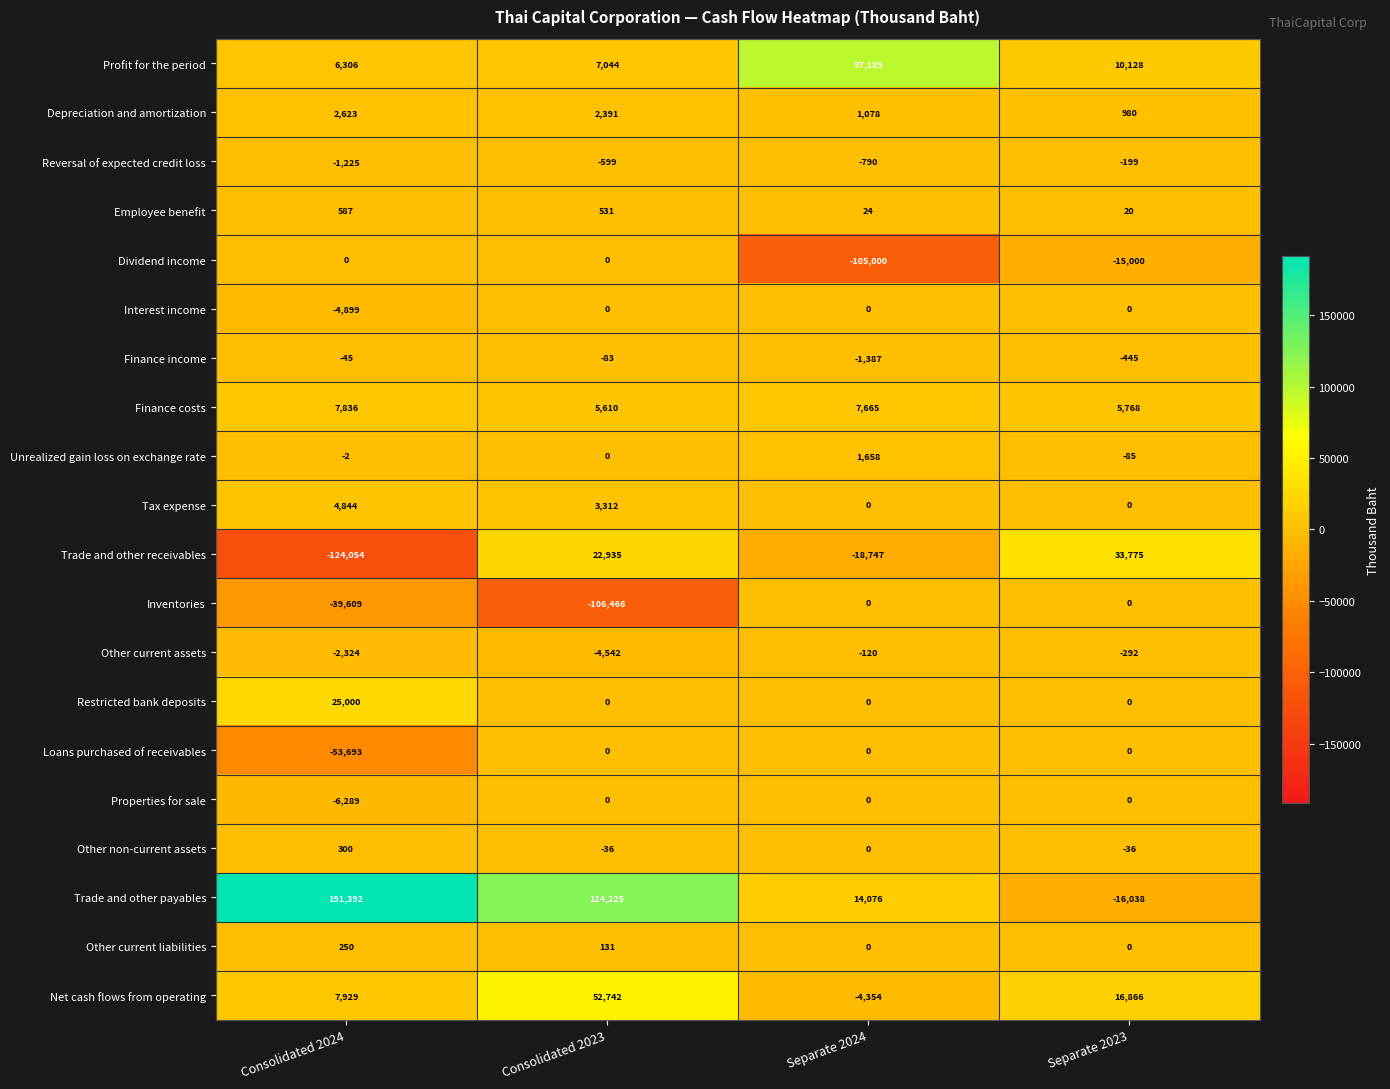

What is the sum of the Tax expense values at Separate 2023 and Consolidated 2023?

3312